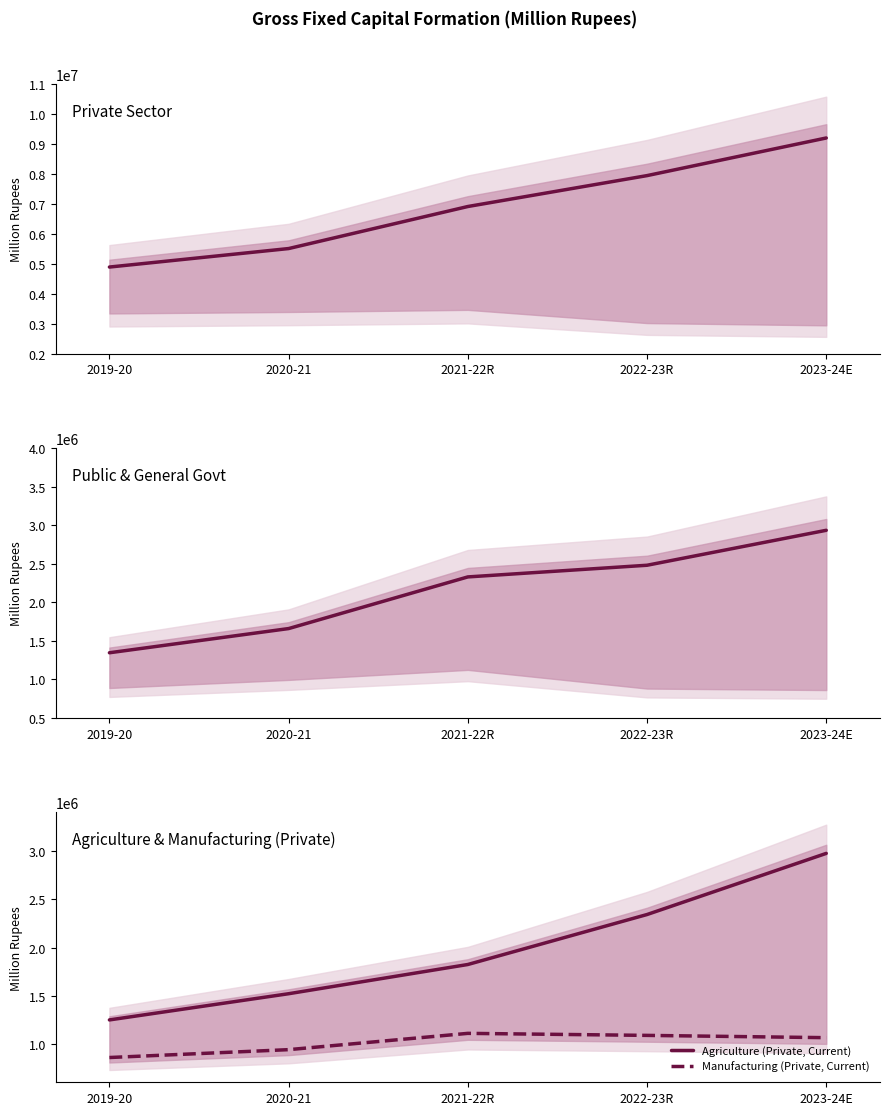

What is the difference between the Agriculture (Private, Current) values at 2020-21 and 2023-24E?

1453144